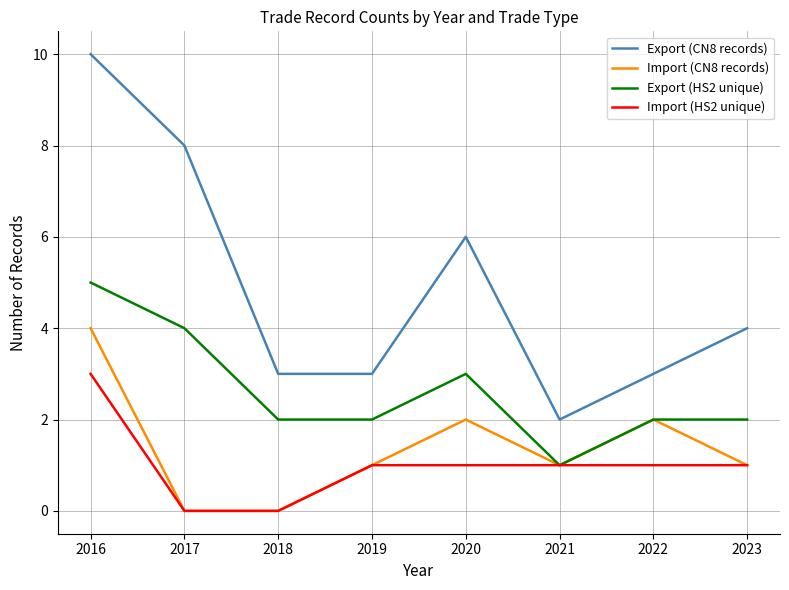

Is it true that Import (CN8 records) equals 0 at 2019?

False